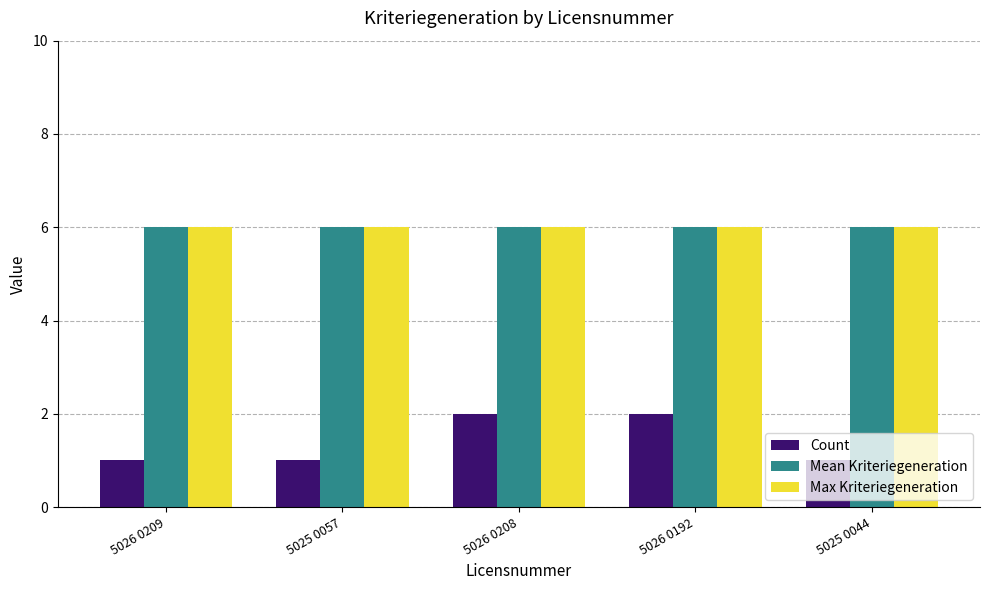

What are all the series names shown in the legend?

Count, Mean Kriteriegeneration, Max Kriteriegeneration